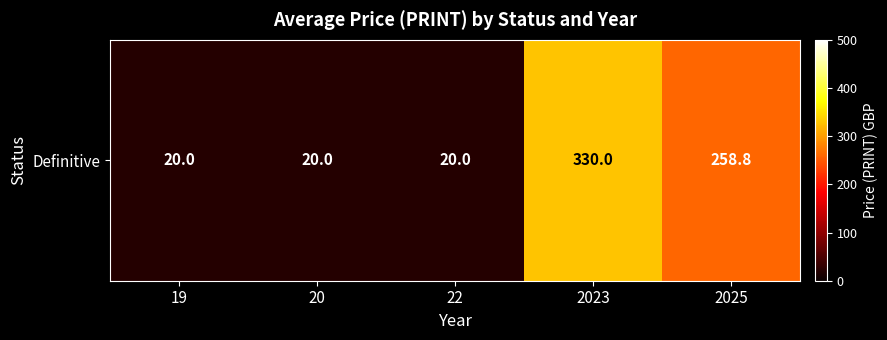

How many data points are above 20?

2